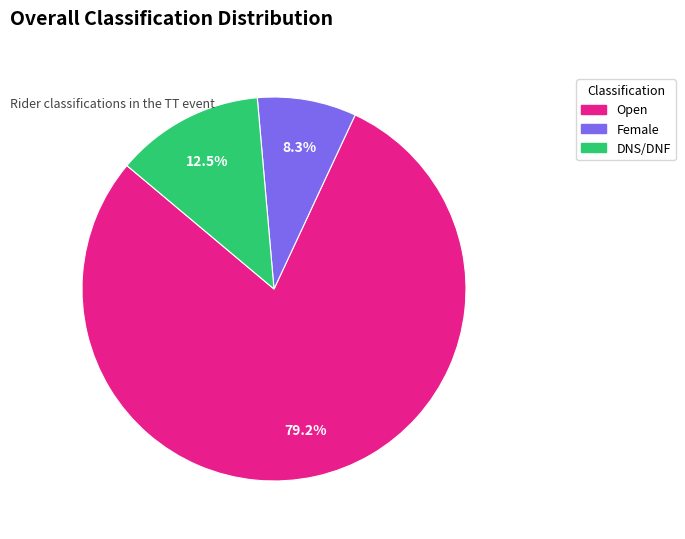

What is the ratio of the value at Open to the value at Female?

9.5